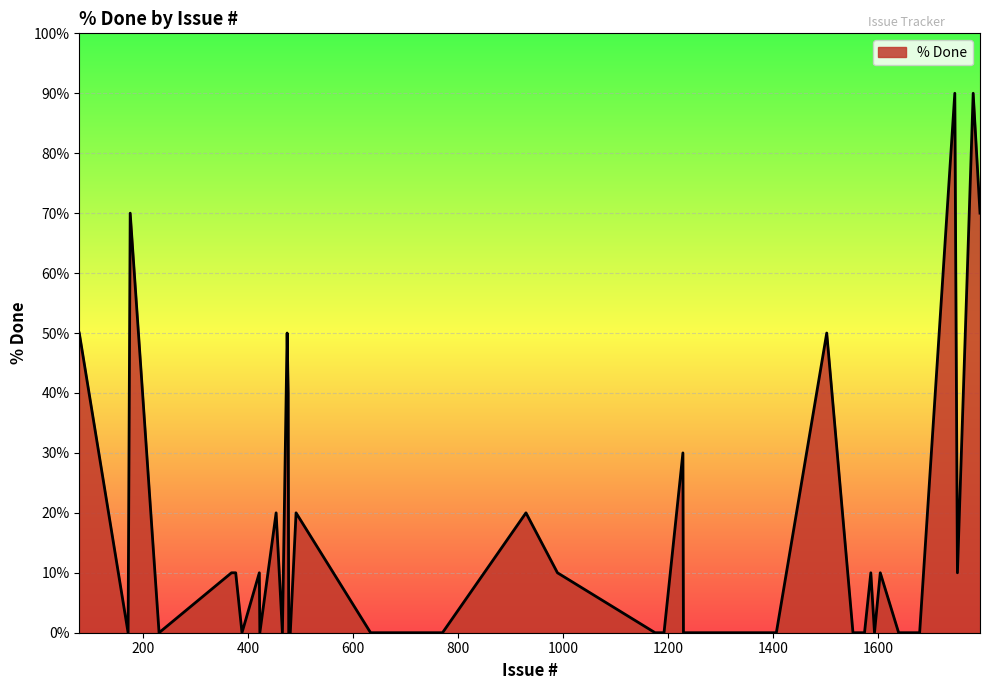

What is the maximum value shown in the chart?

90